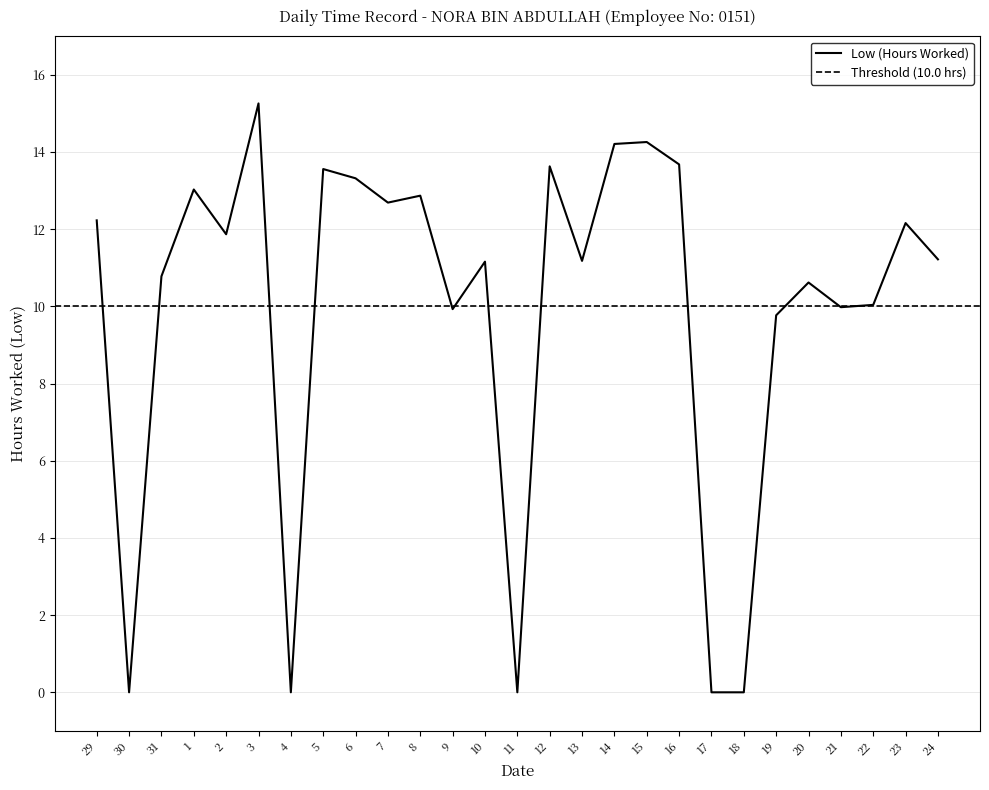

List the labels in order of value, smallest first.

30, 4, 11, 17, 18, 19, 9, 21, 22, 20, 31, 10, 13, 24, 2, 23, 29, 7, 8, 1, 6, 5, 12, 16, 14, 15, 3